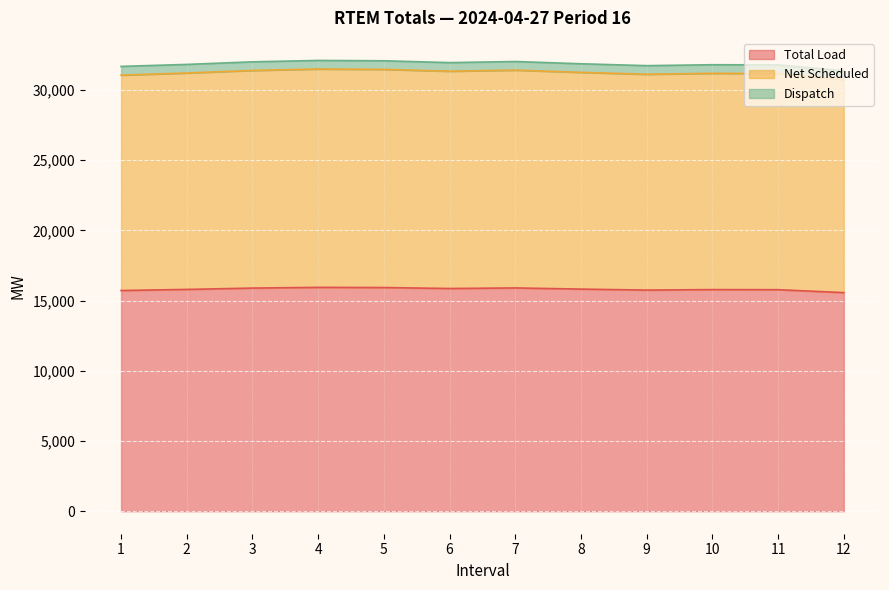

The value of Total Load at 3 is 8111.8. True or false?

False